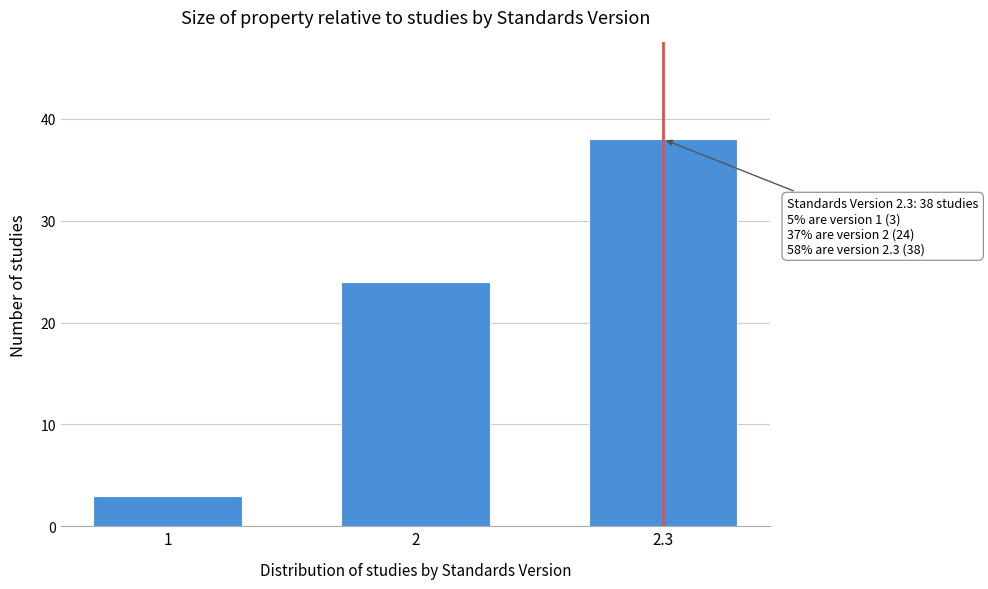

Reading left to right, extract all data points from this chart.

3	24	38